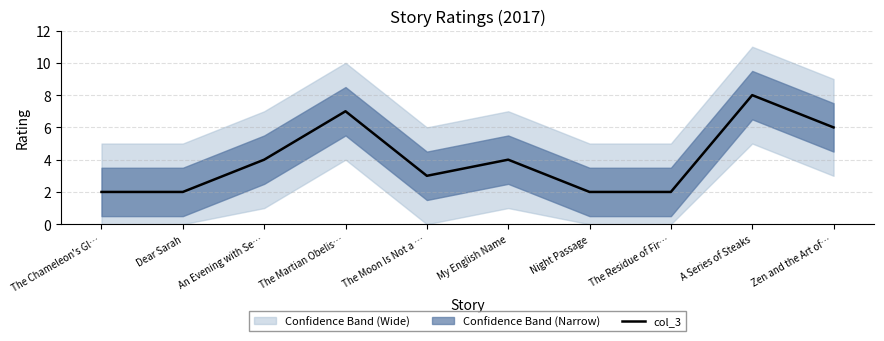

What is the minimum value shown in the chart?

2